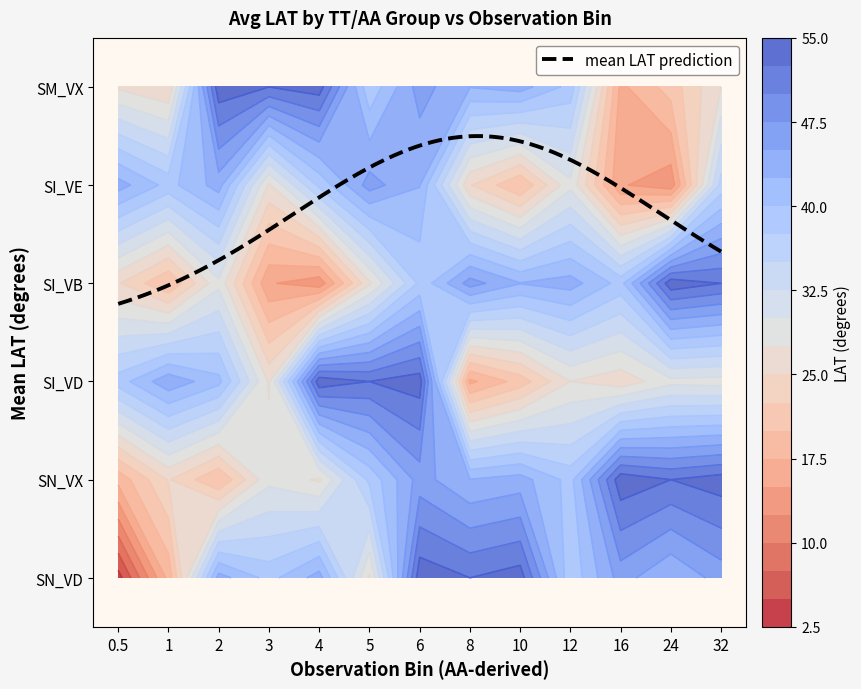

Is it true that SN_VD equals 53.8 at 8?

True